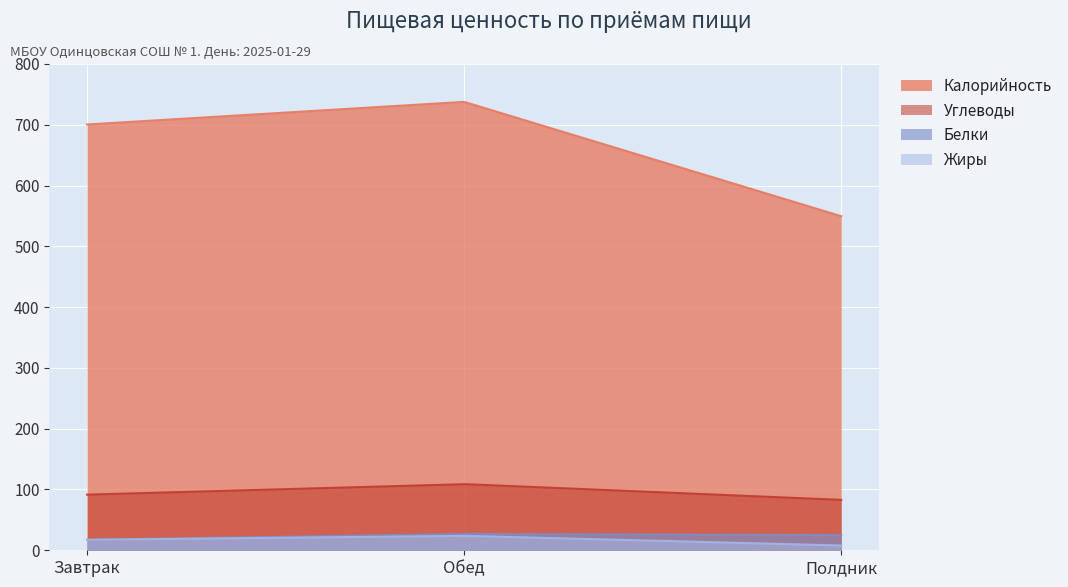

How many values in the Углеводы series are below 91?

1